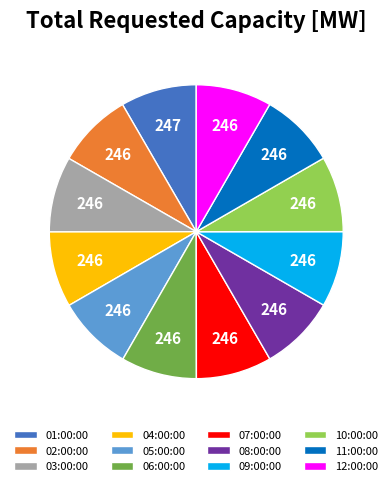

Do 09:00:00 and 01:00:00 together represent more than half of the pie?

No